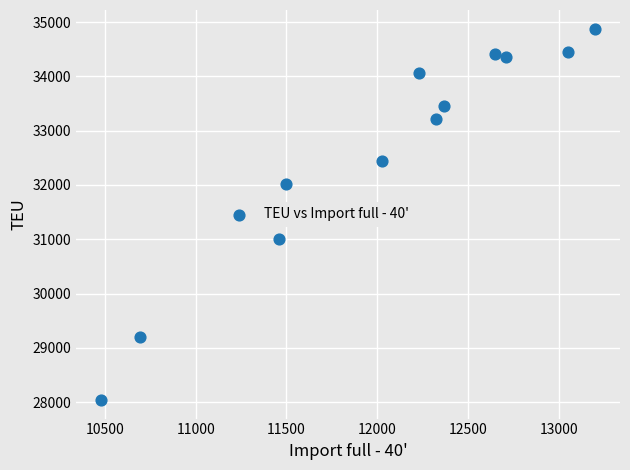

What is the average Y value?

32627